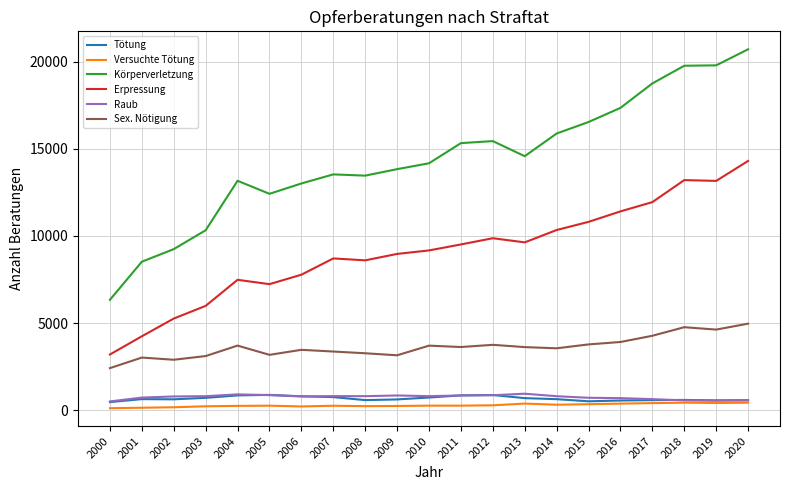

The value of Raub at 2000 is 499. True or false?

True